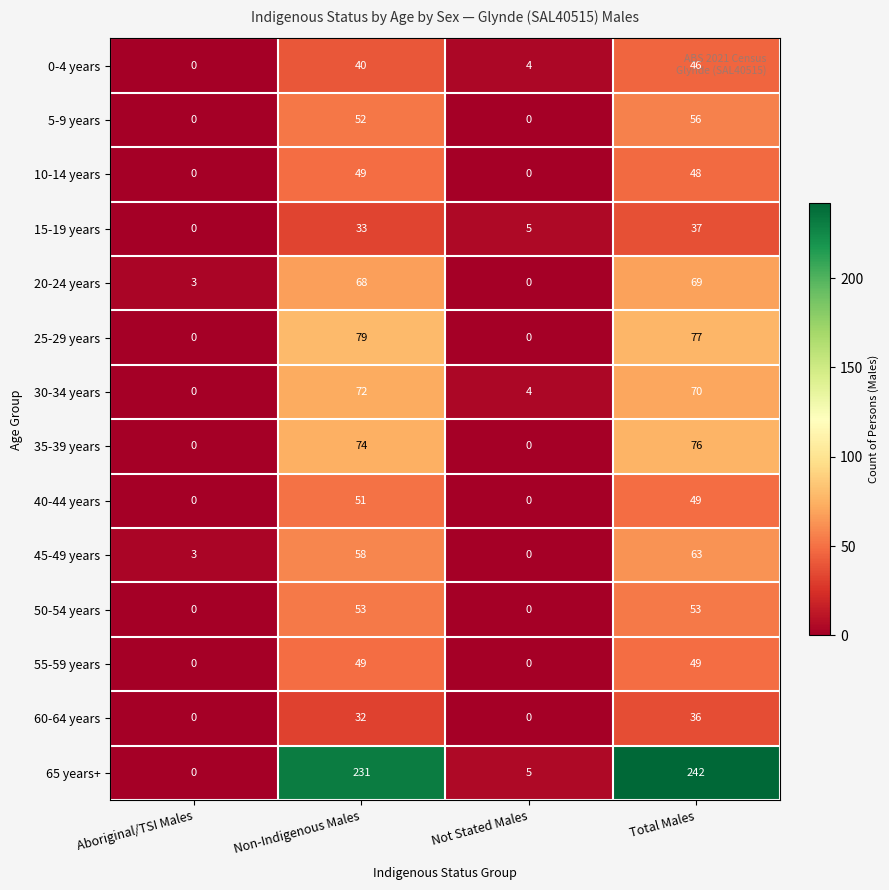

Which series changed the most between Non-Indigenous Males and Total Males?

65 years+